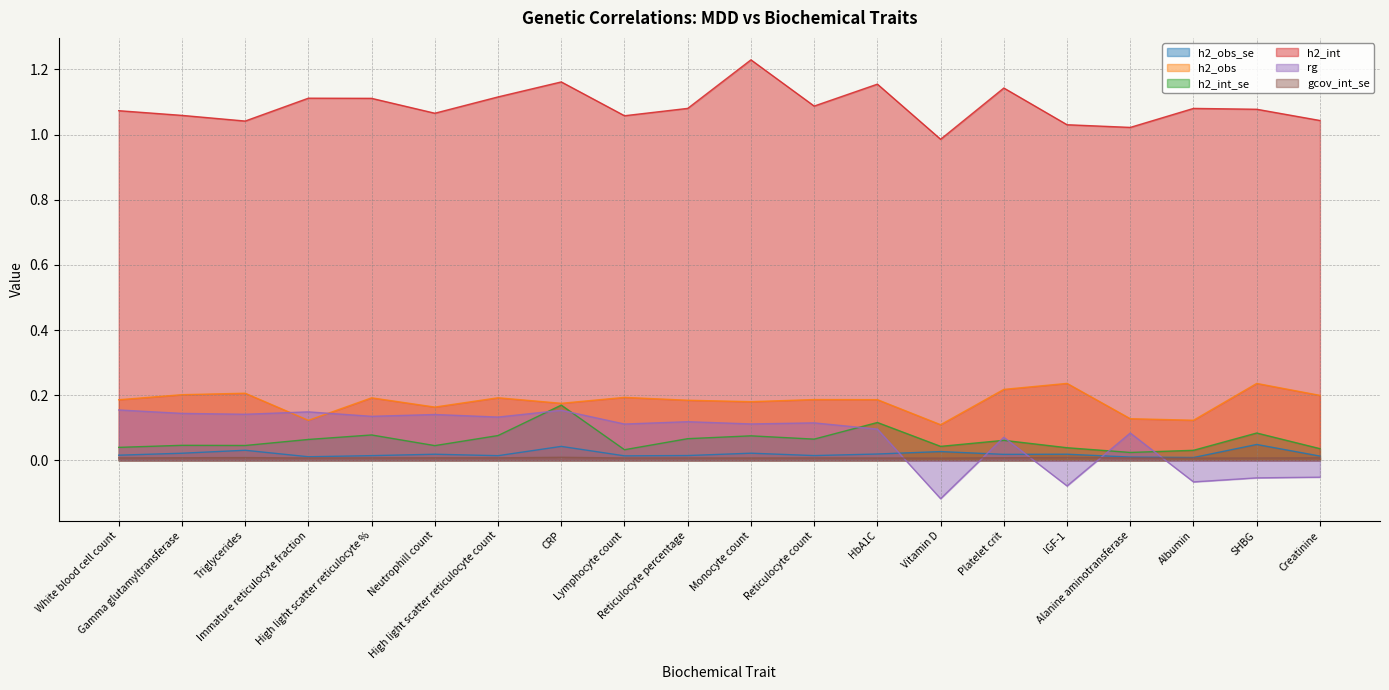

What is the value of the h2_int point at the 2nd from the left?

1.1